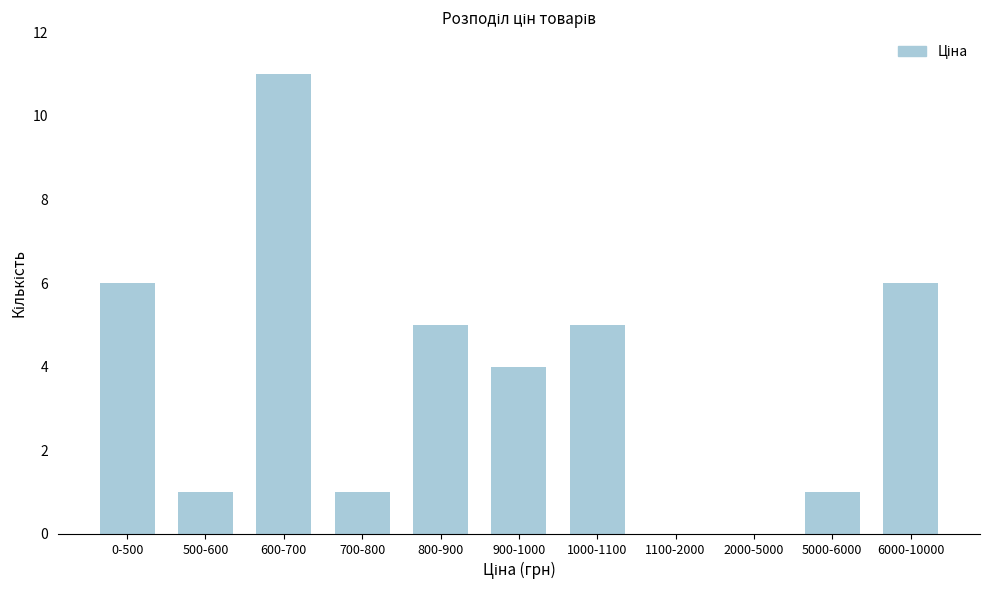

Reading left to right, list all the values displayed in this chart.

0-500=6	500-600=1	600-700=11	700-800=1	800-900=5	900-1000=4	1000-1100=5	1100-2000=0	2000-5000=0	5000-6000=1	6000-10000=6